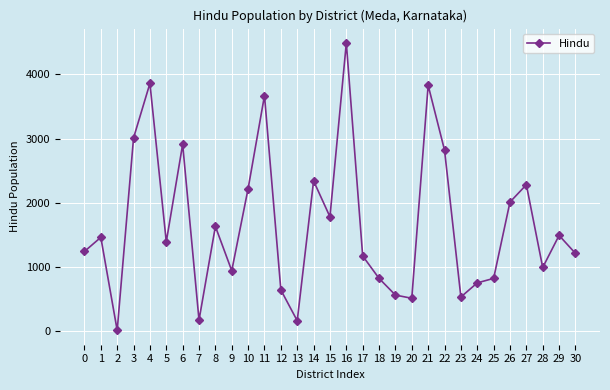

The chart shows a value of 2340 at 14. True or false?

True